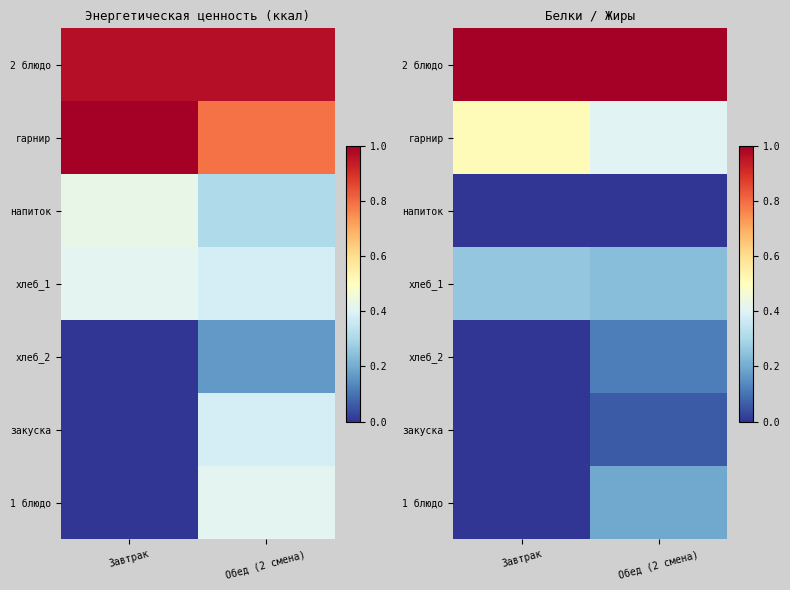

How many series are shown in this chart?

7